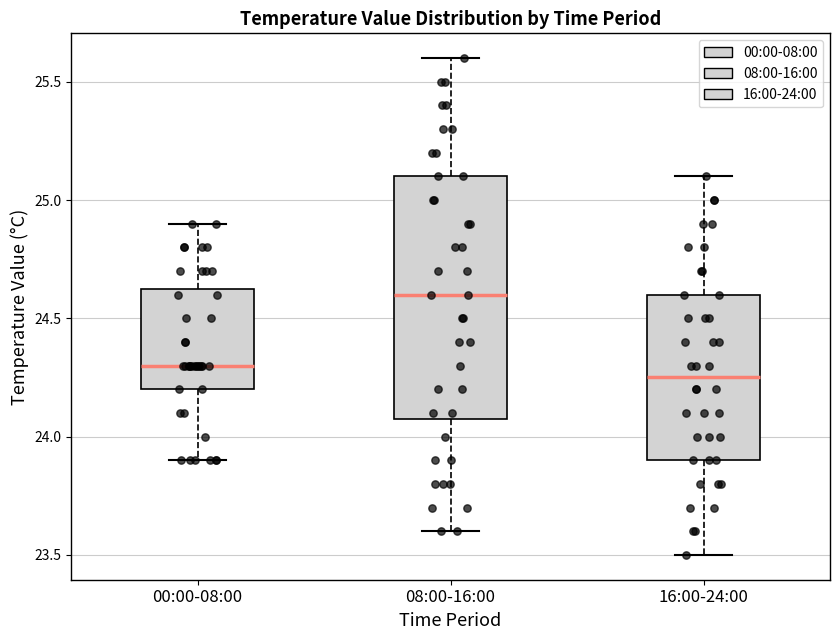

Reading left to right, read every box against the y-axis: the position of its median line, the range the box covers, and the ends of its whiskers. The values are not printed on the chart, so give them approximately, as read against the axis.

00:00-08:00: median 24.30, box 24.20 to 24.65, whiskers 23.90 to 24.90
08:00-16:00: median 24.60, box 24.10 to 25.10, whiskers 23.60 to 25.60
16:00-24:00: median 24.25, box 23.90 to 24.60, whiskers 23.50 to 25.10